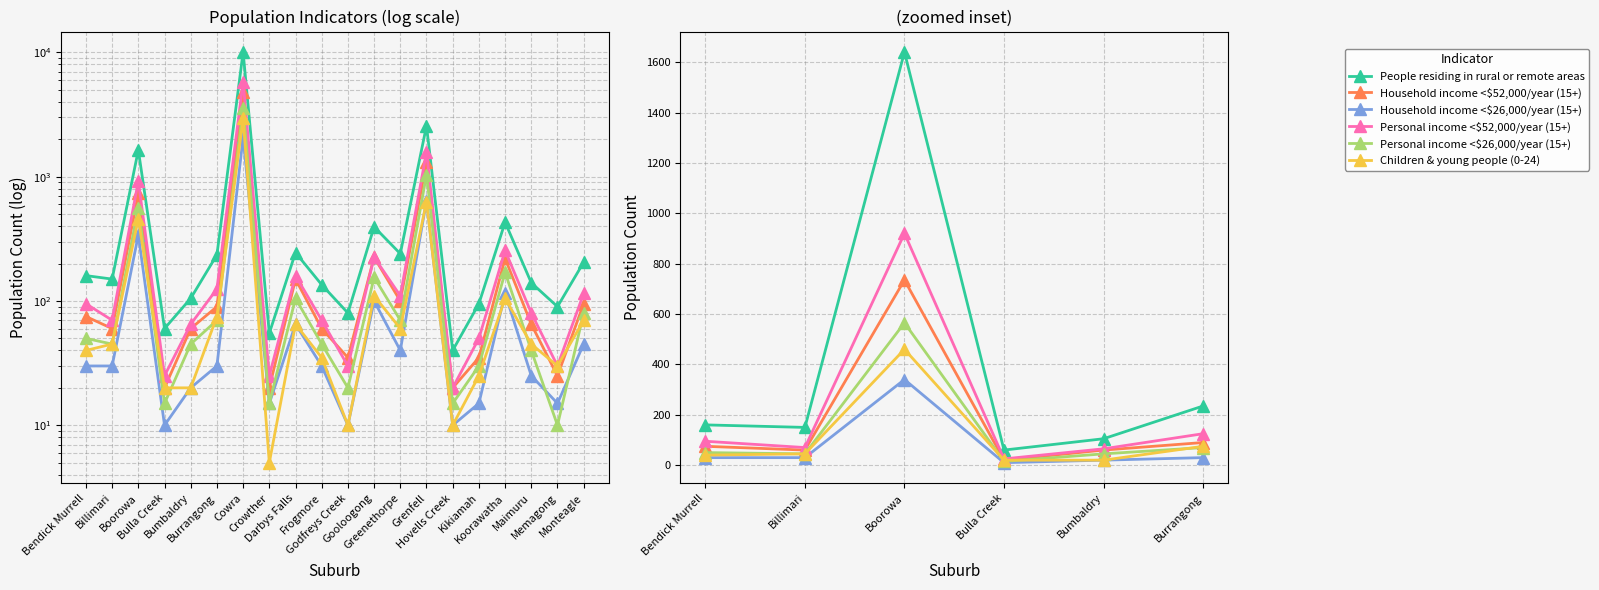

Reading left to right, list all the values displayed in this chart.

People residing in rural or remote areas: 160	150	1640	60	105	235
Household income <$52,000/year (15+): 75	60	735	20	60	90
Household income <$26,000/year (15+): 30	30	340	10	20	30
Personal income <$52,000/year (15+): 95	70	920	25	65	125
Personal income <$26,000/year (15+): 50	45	565	15	45	70
Children & young people (0-24): 40	45	460	20	20	75